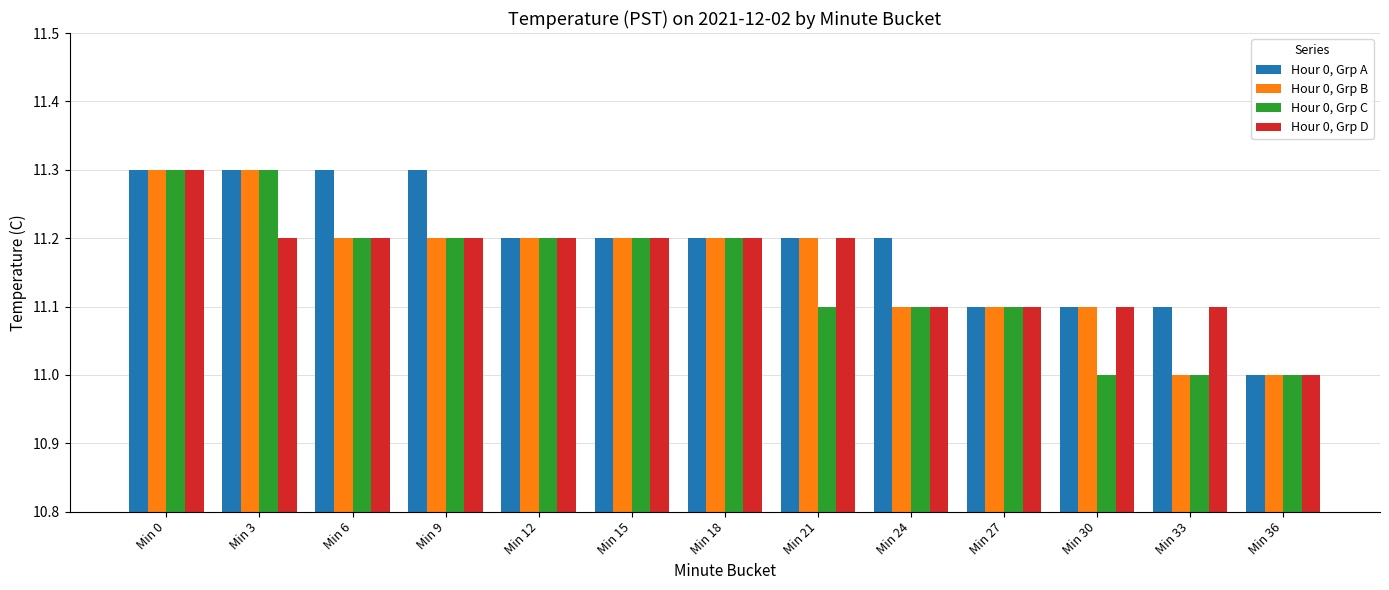

What is the difference between the Hour 0, Grp A values at Min 30 and Min 3?

0.2